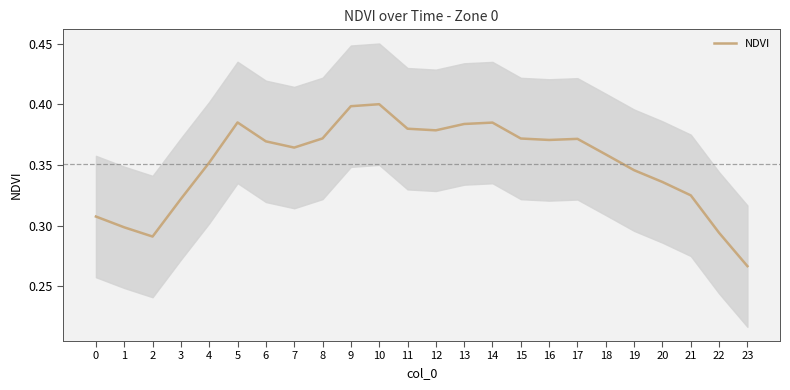

At which category does the data reach its first local peak?

5